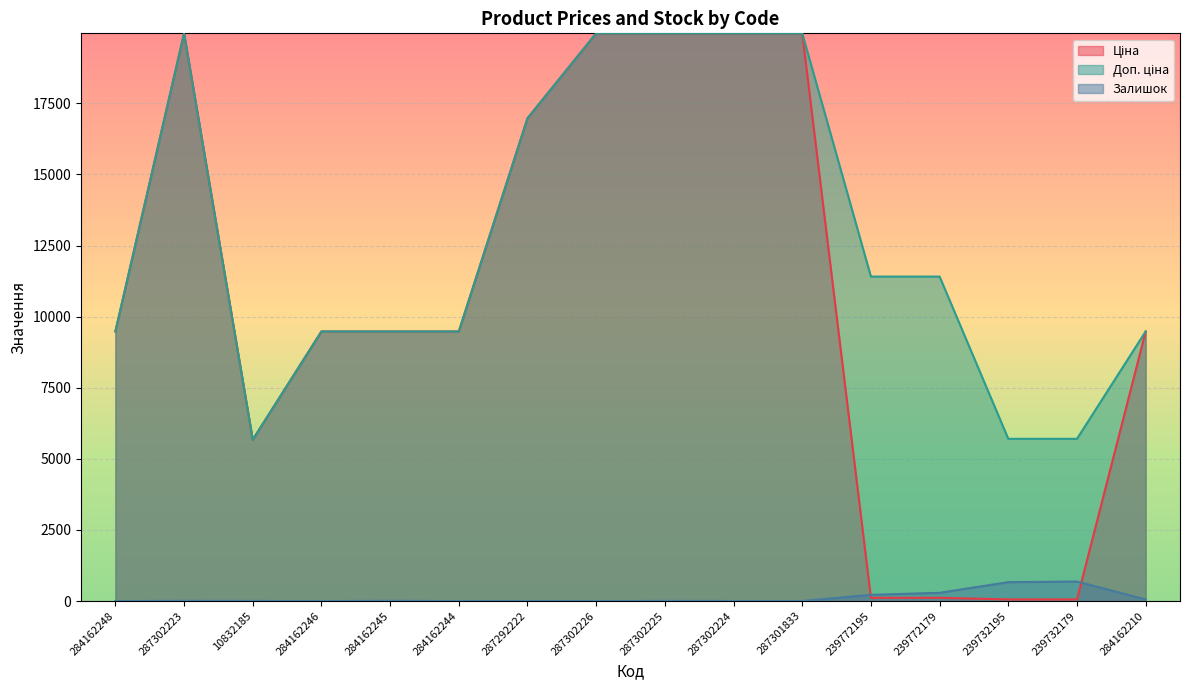

Between 284162248 and 287302224, which series saw the biggest shift?

Ціна